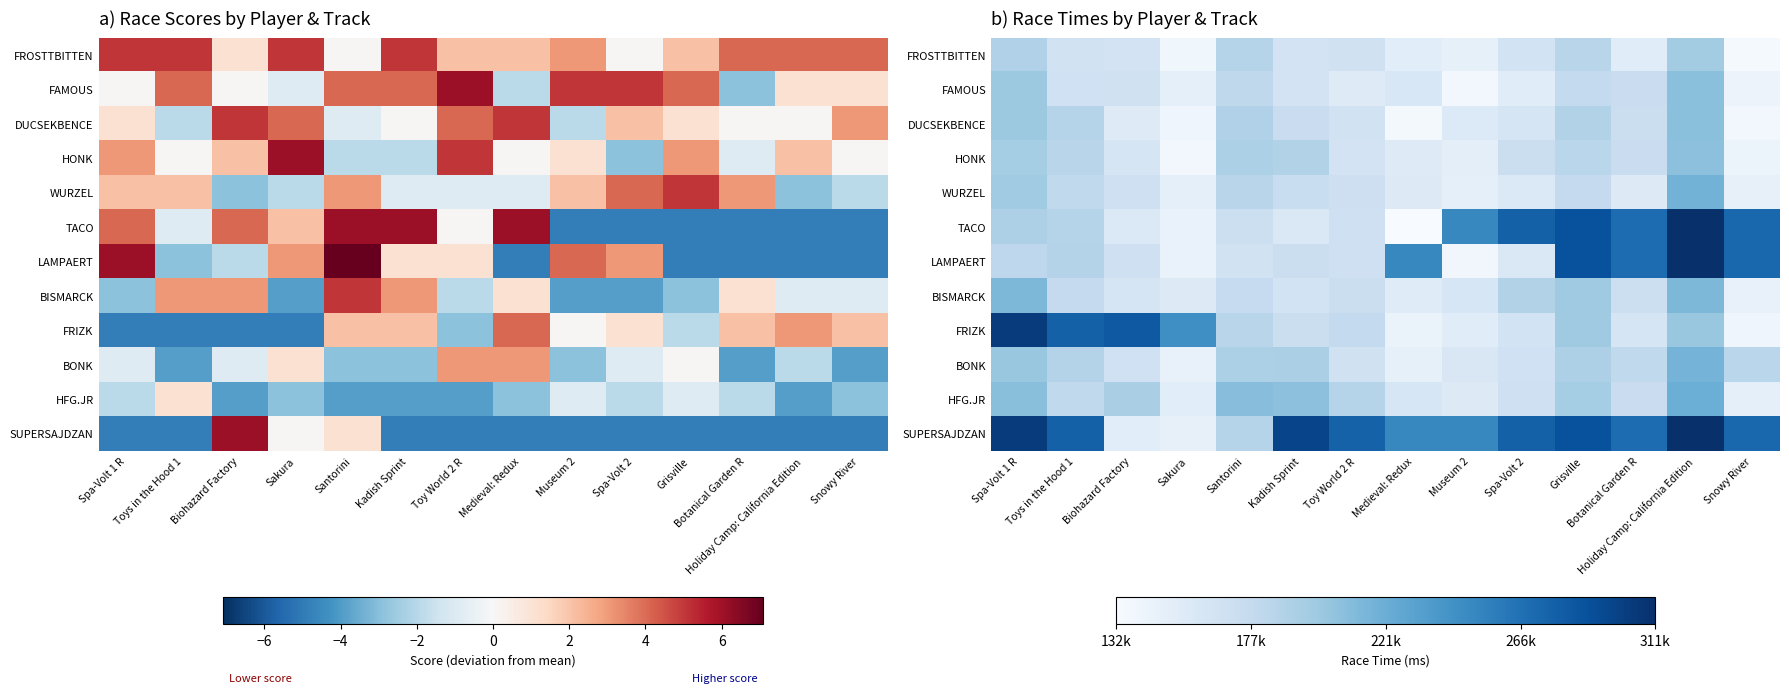

At which category is the sum across all series the highest?

Holiday Camp: California Edition